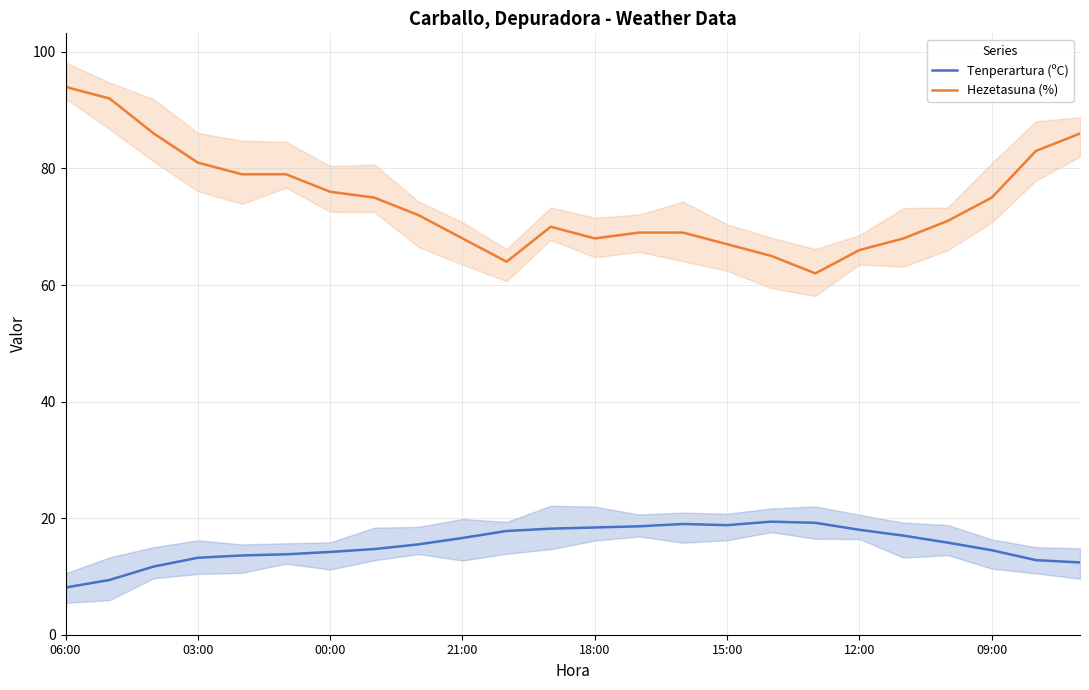

What is the sum of all Hezetasuna (%) values?

1785.0